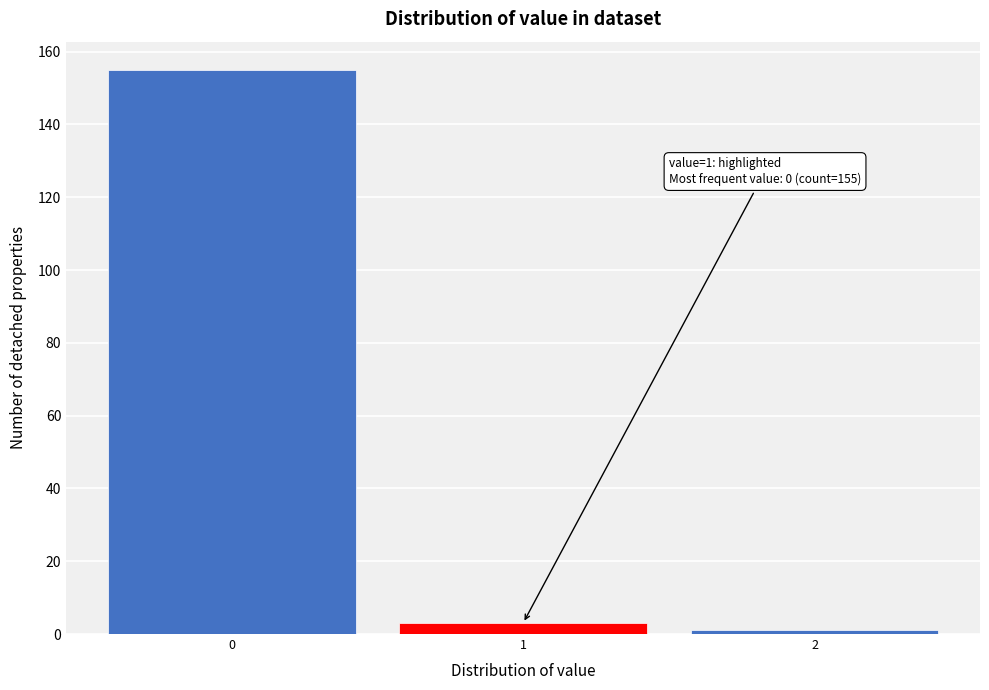

Which range on the x-axis has the tallest bar?

-0.5 to 0.5